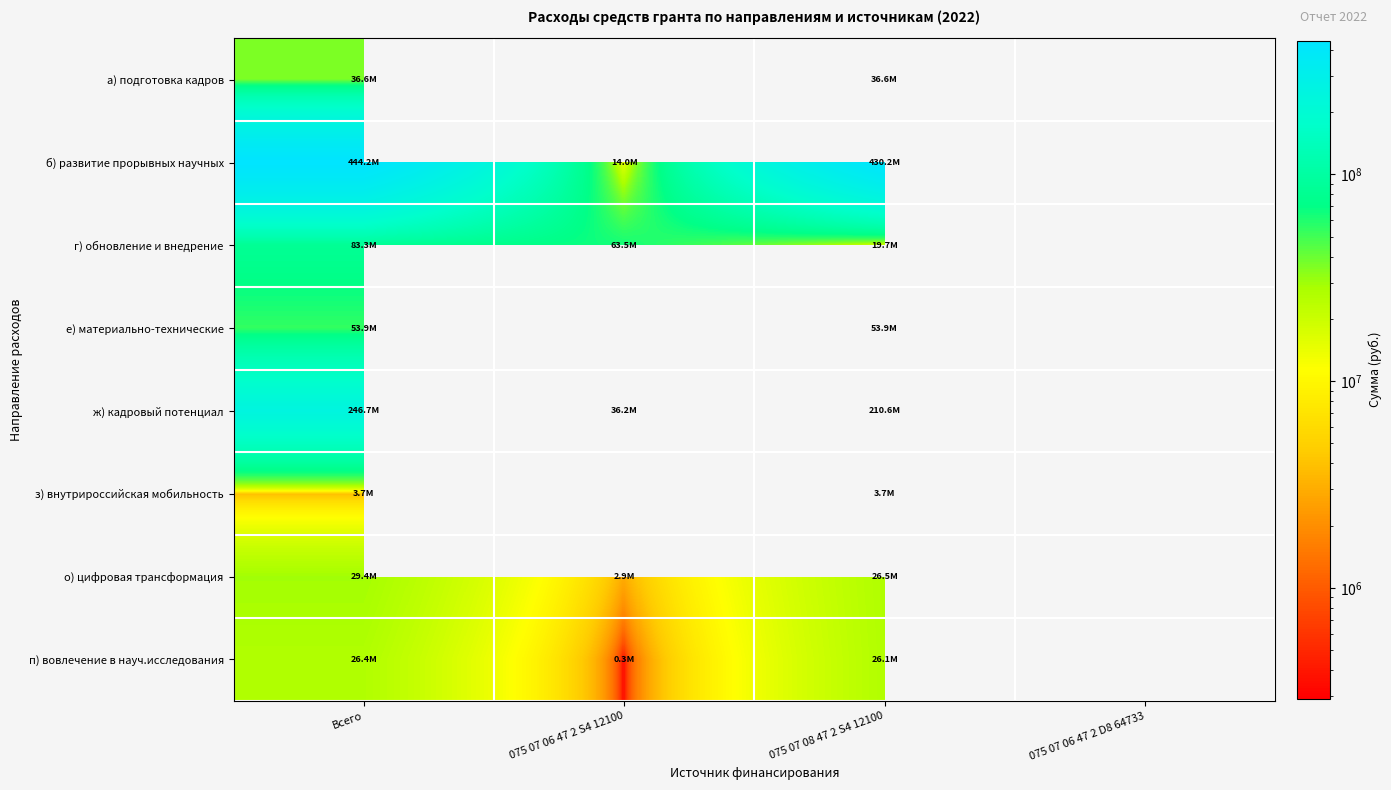

How many values in п) вовлечение в науч.исследования are above zero?

3